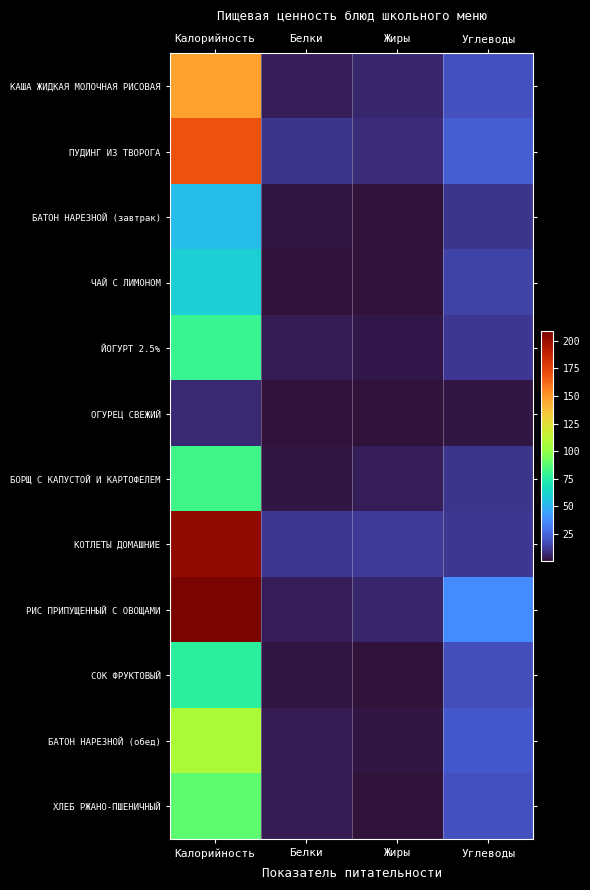

Rank the series at Углеводы from highest to lowest value.

РИС ПРИПУЩЕННЫЙ С ОВОЩАМИ, ПУДИНГ ИЗ ТВОРОГА, БАТОН НАРЕЗНОЙ (обед), КАША ЖИДКАЯ МОЛОЧНАЯ РИСОВАЯ, ХЛЕБ РЖАНО-ПШЕНИЧНЫЙ, СОК ФРУКТОВЫЙ, ЧАЙ С ЛИМОНОМ, ЙОГУРТ 2.5%, КОТЛЕТЫ ДОМАШНИЕ, БАТОН НАРЕЗНОЙ (завтрак), БОРЩ С КАПУСТОЙ И КАРТОФЕЛЕМ, ОГУРЕЦ СВЕЖИЙ